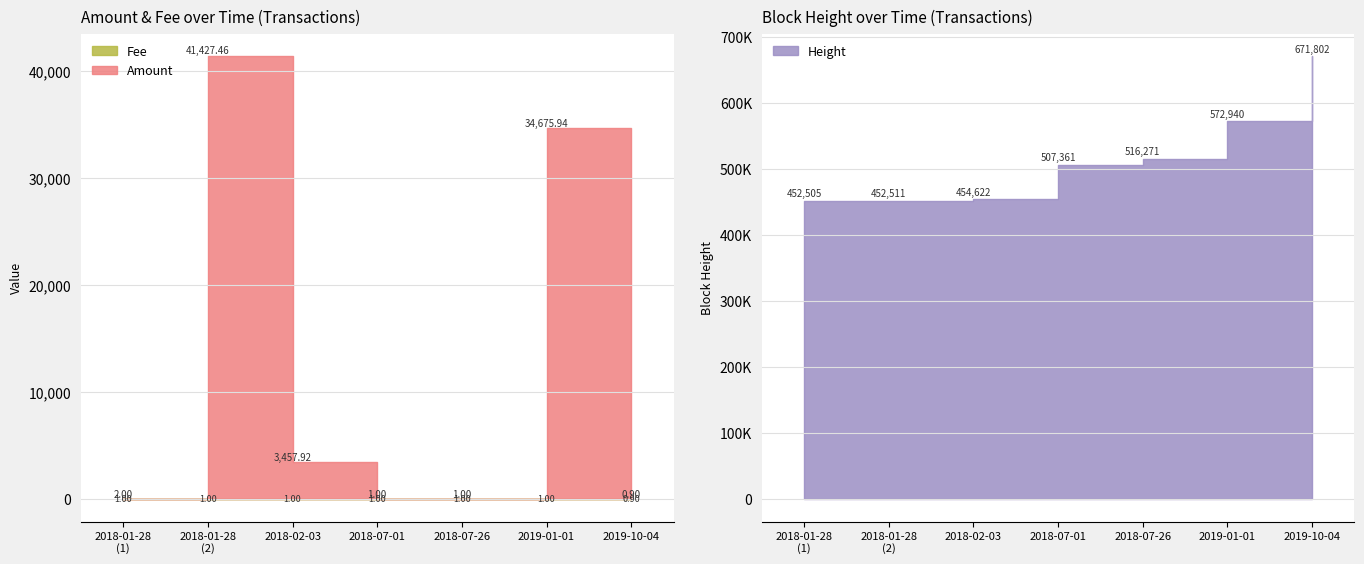

Count the number of data series in this chart.

3